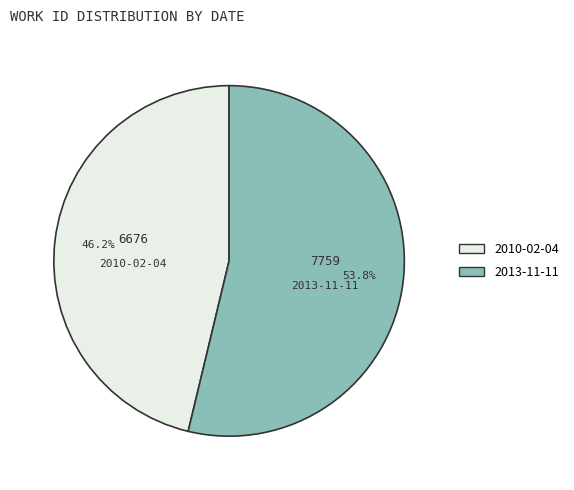

To the nearest percent, what portion does 2010-02-04 represent?

46%